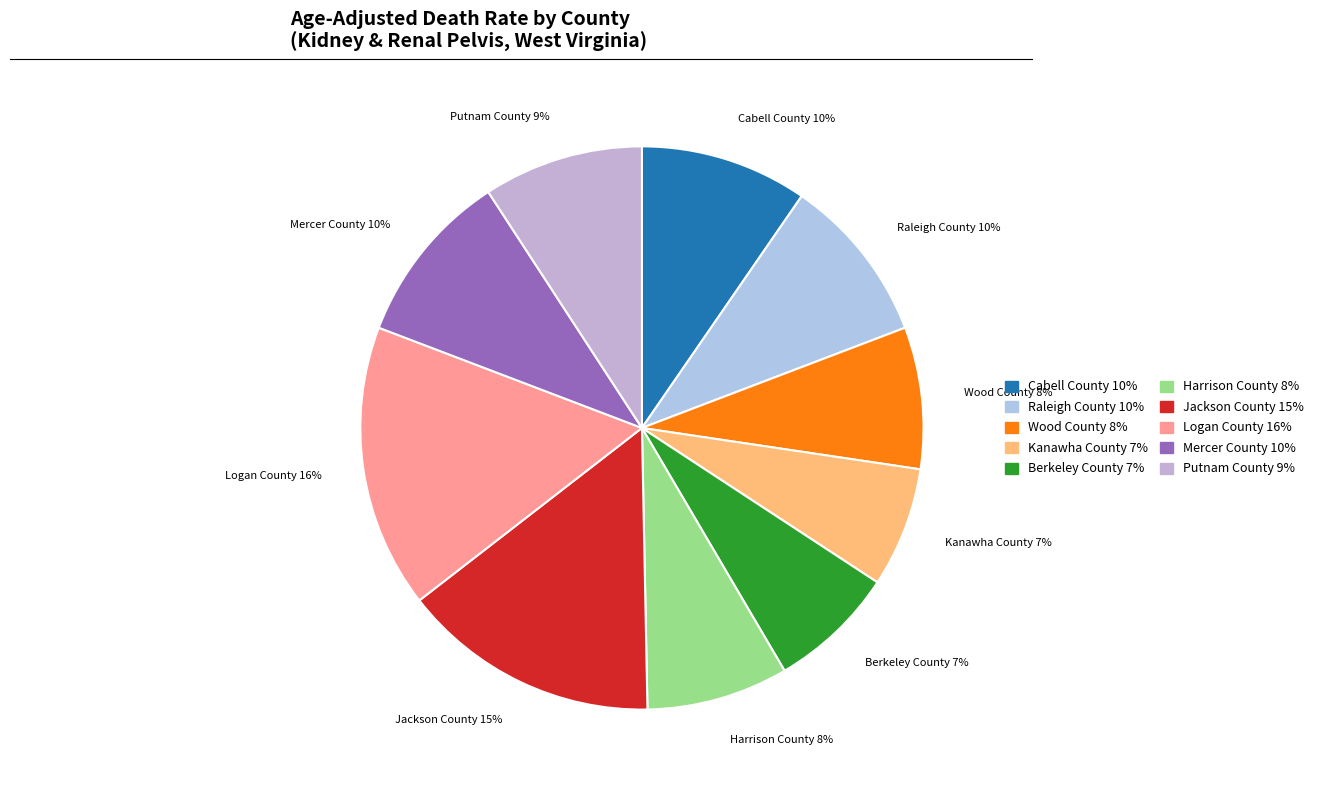

Between Jackson County 15% and Putnam County 9%, which is larger?

Jackson County 15%